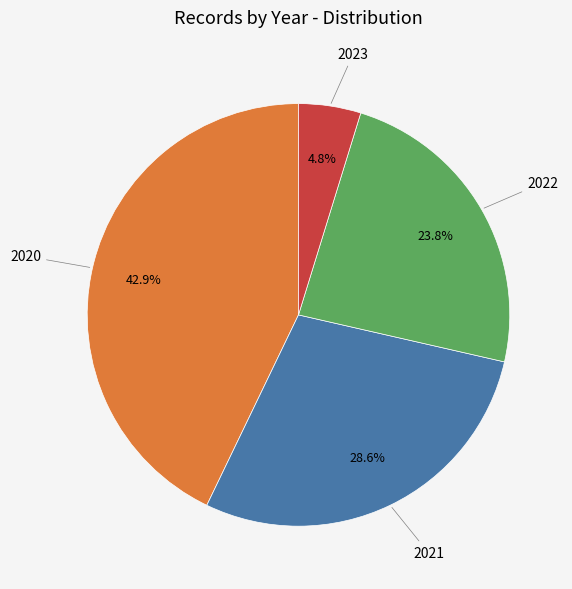

Is there any slice that represents more than half of the pie?

No